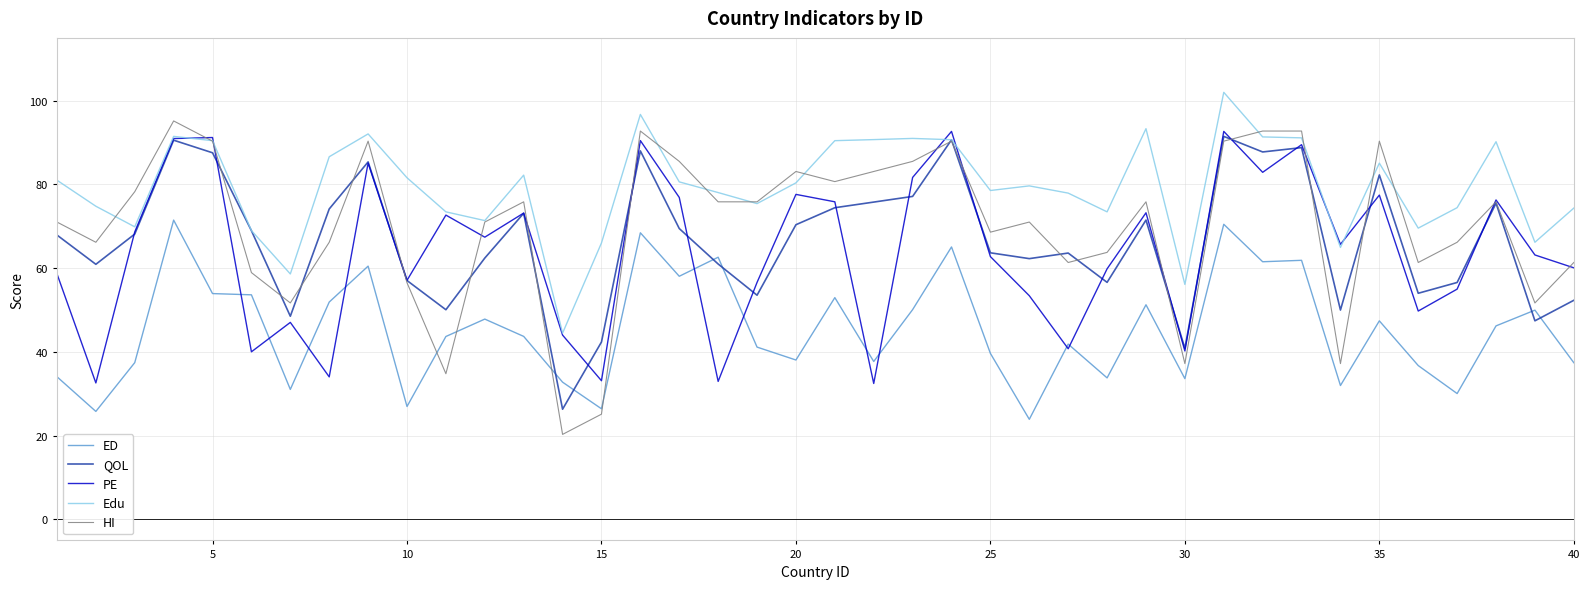

What is the smallest value displayed?

20.3